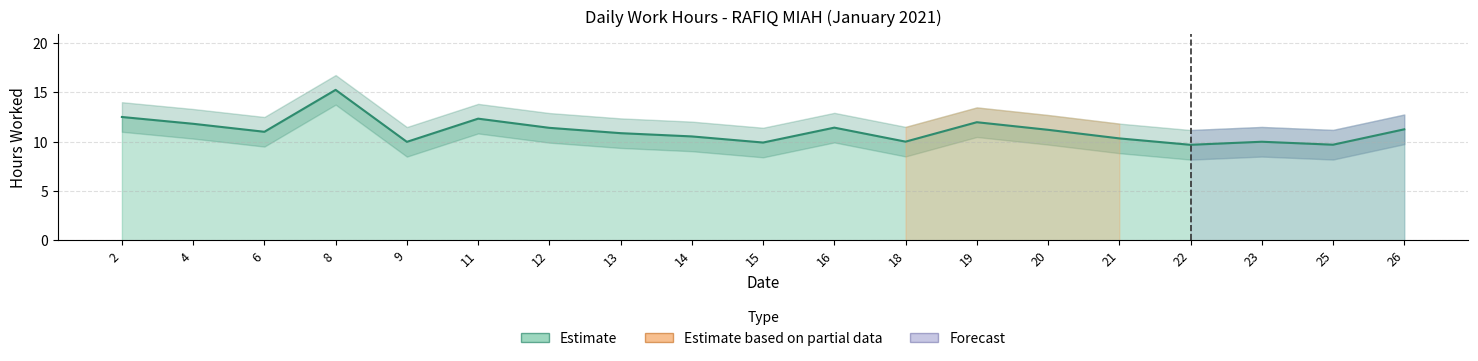

What is the average value?

11.1